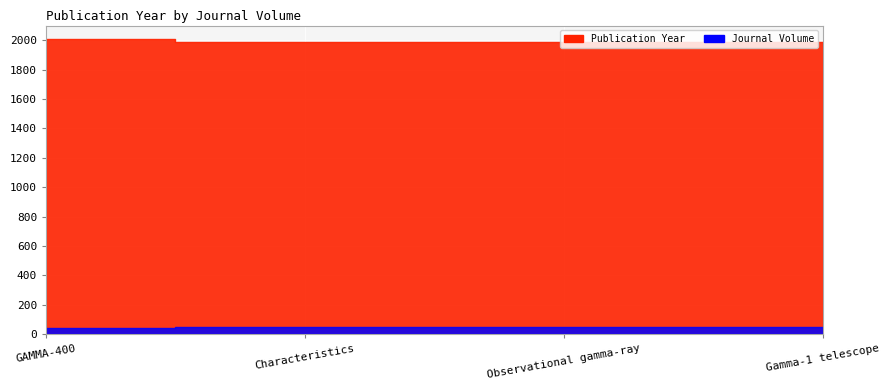

How many Journal Volume values are between 49 and 50?

3